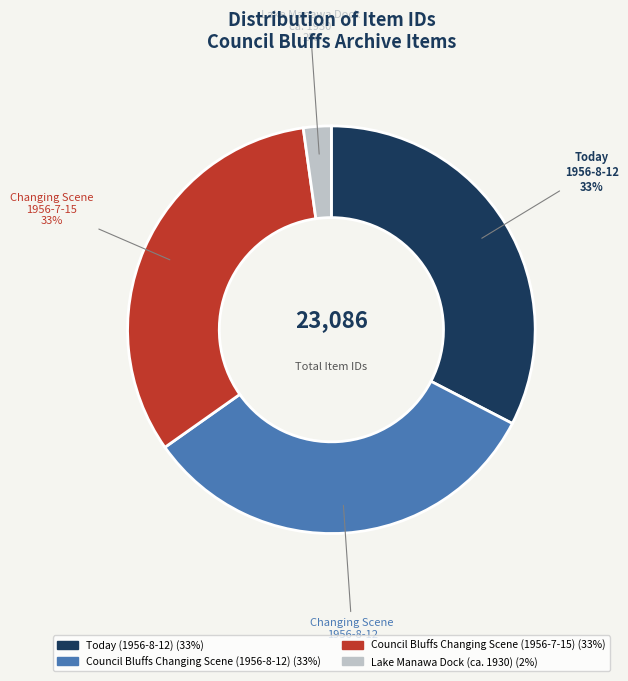

True or false: Today (1956-8-12) accounts for 33% of the total.

True